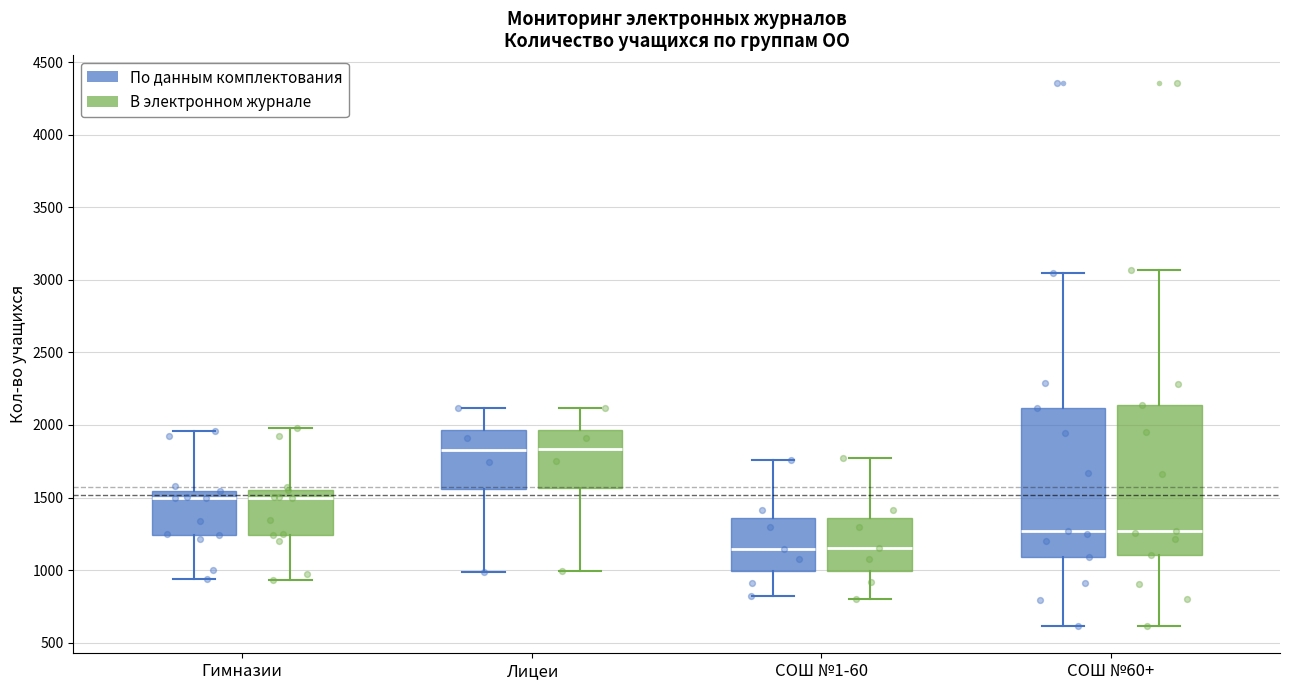

Where does the lower whisker of the box for Гимназии (По данным комплектования) end on the y-axis? The values are not printed on the chart, so give them approximately, as read against the axis.

950